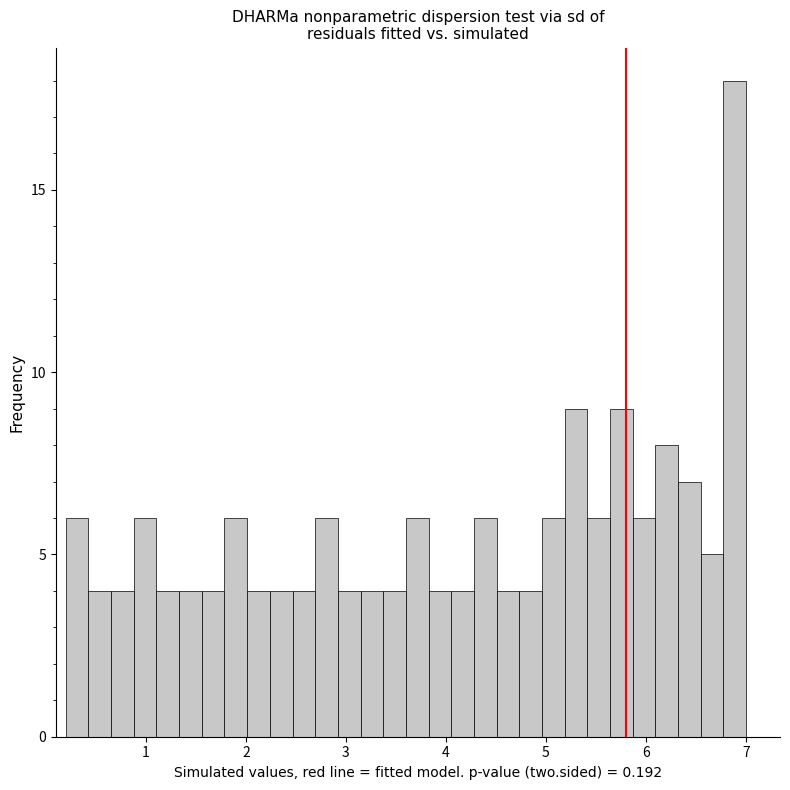

Read against the x-axis, roughly where is the centre of the tallest bar?

6.9